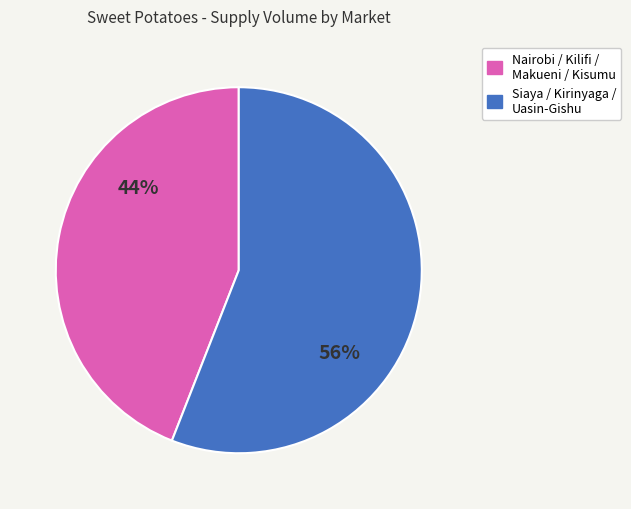

To the nearest percent, what is the average slice percentage?

50%